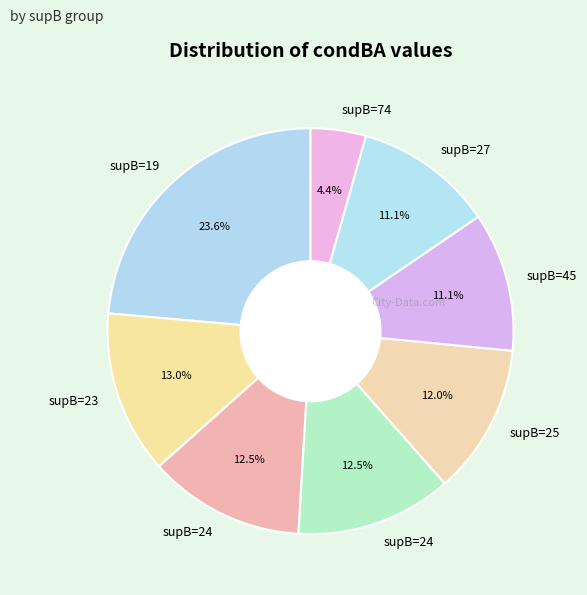

How many segments does this pie chart have?

8